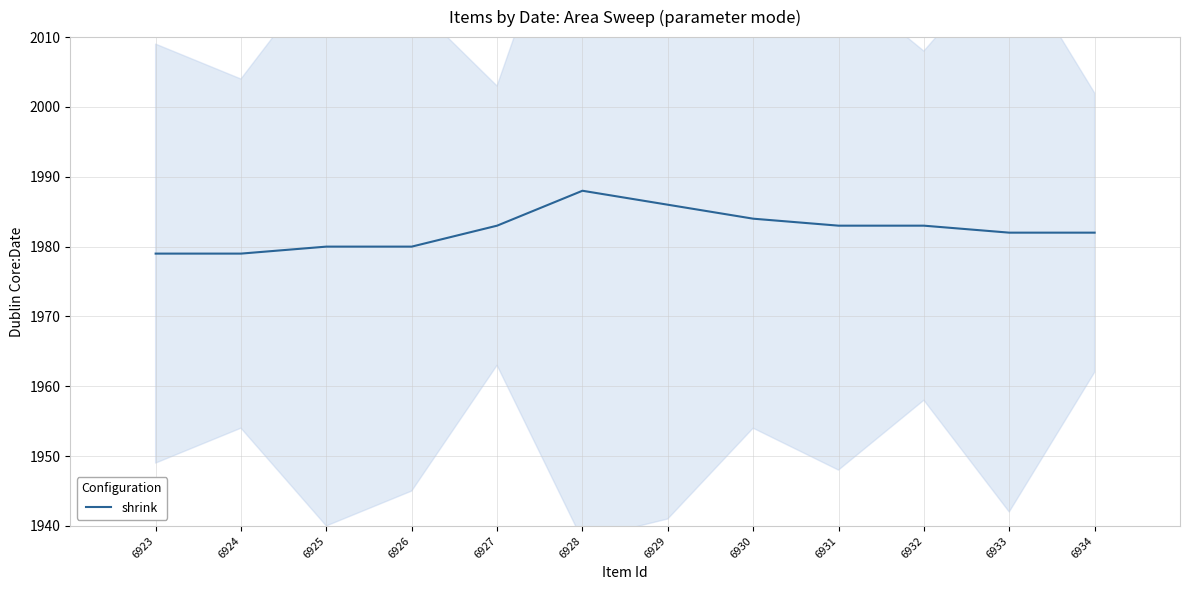

Which has a higher value, 6930 or 6929?

6929